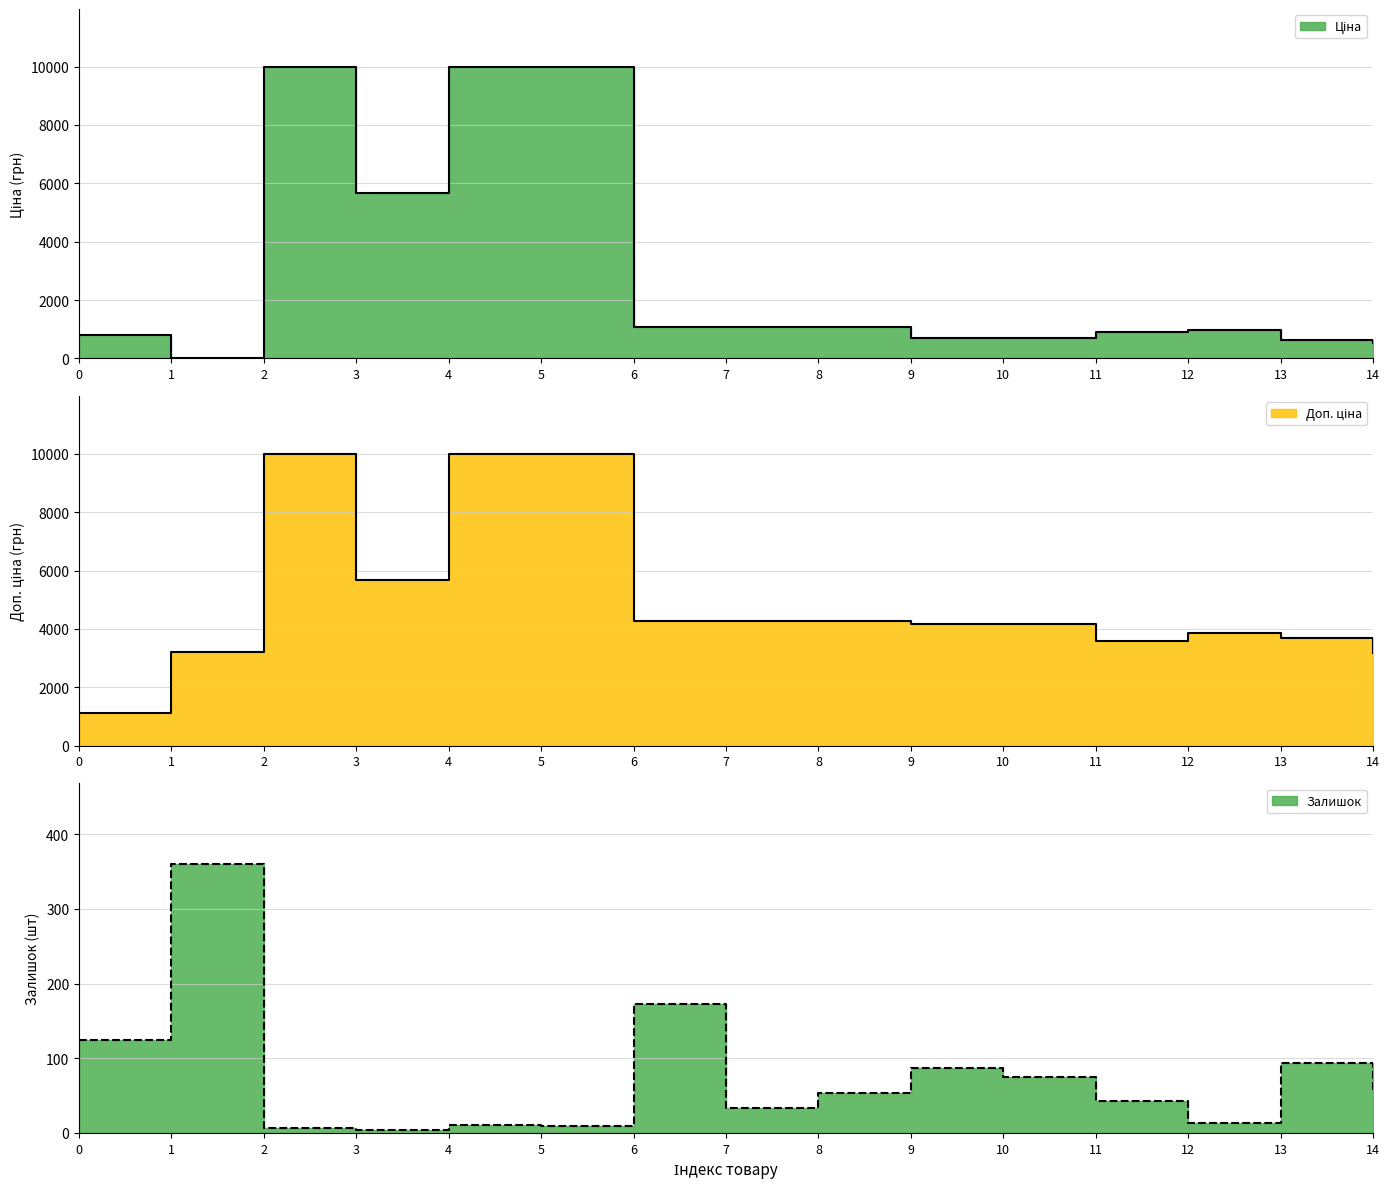

True or false: Ціна and Залишок cross at least once.

True